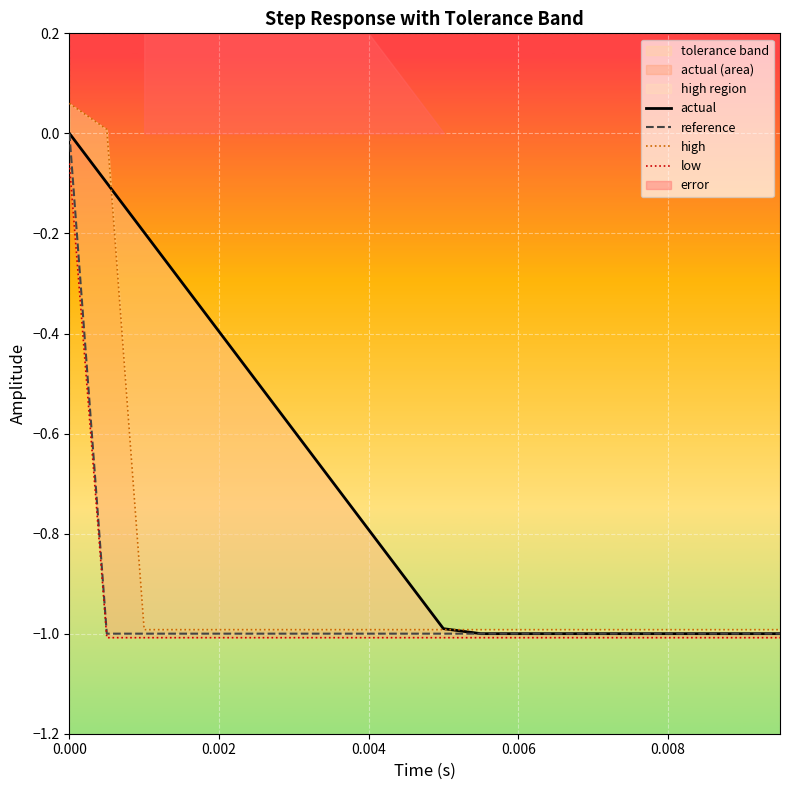

What is the value of the reference point at the 10th from the left?

-1.0